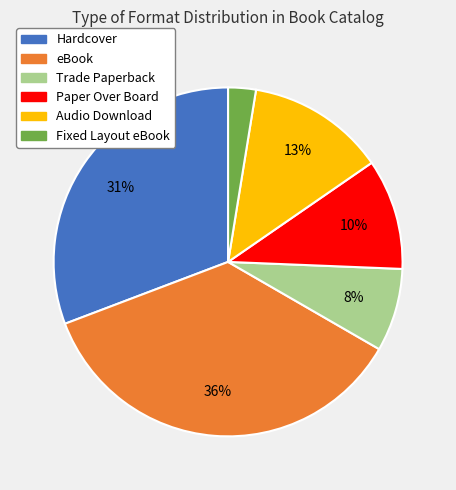

To the nearest percent, what percentage of the pie is eBook?

36%